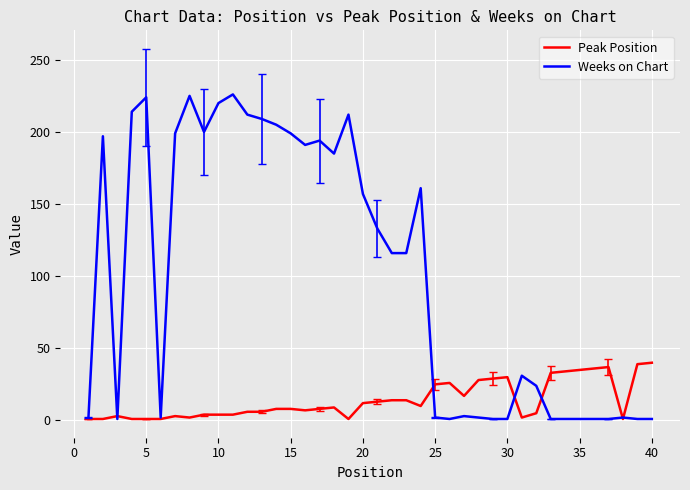

Which series has the widest spread of values?

Weeks on Chart